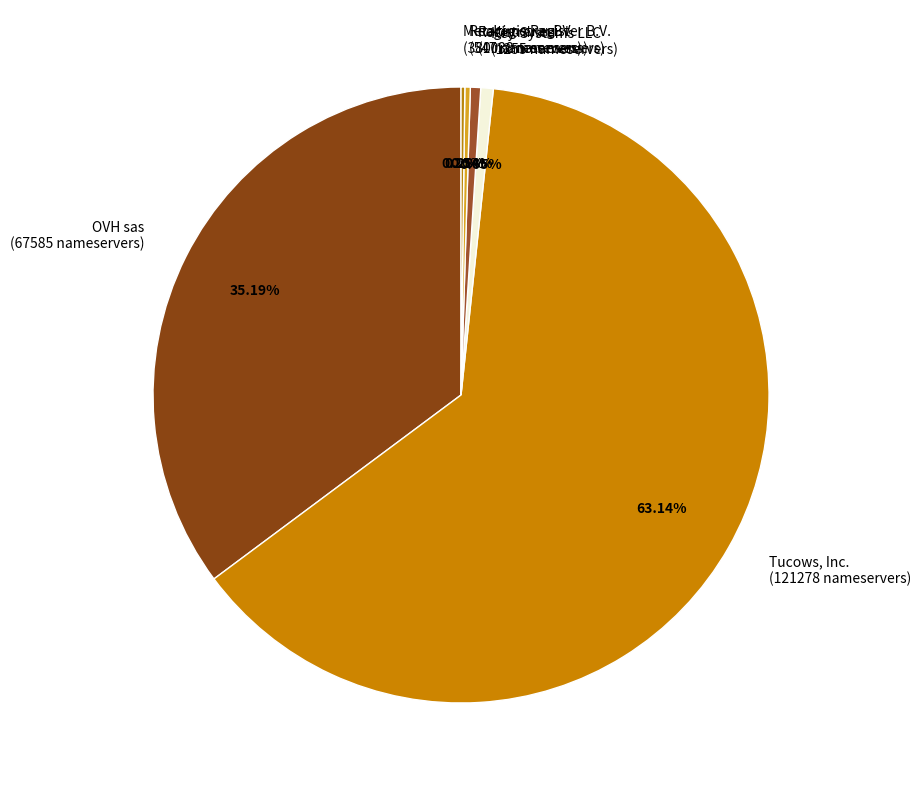

Which slice represents more than half of the pie?

Tucows, Inc.